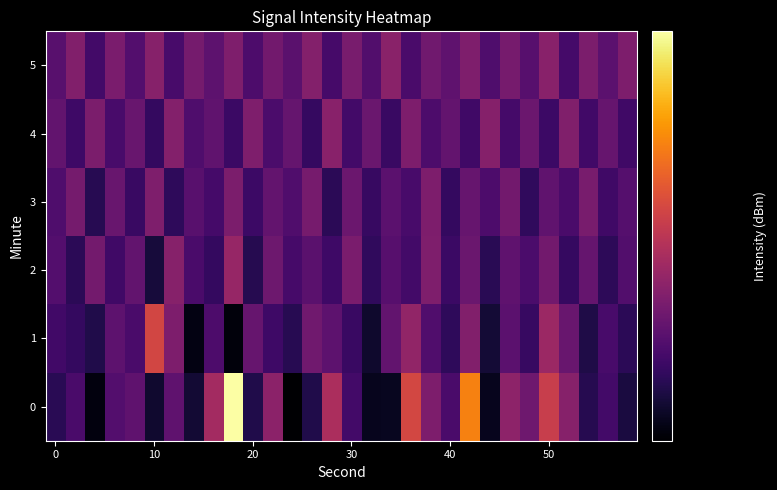

List the series in order of their peak value, lowest first.

3, 4, 5, 2, 1, 0